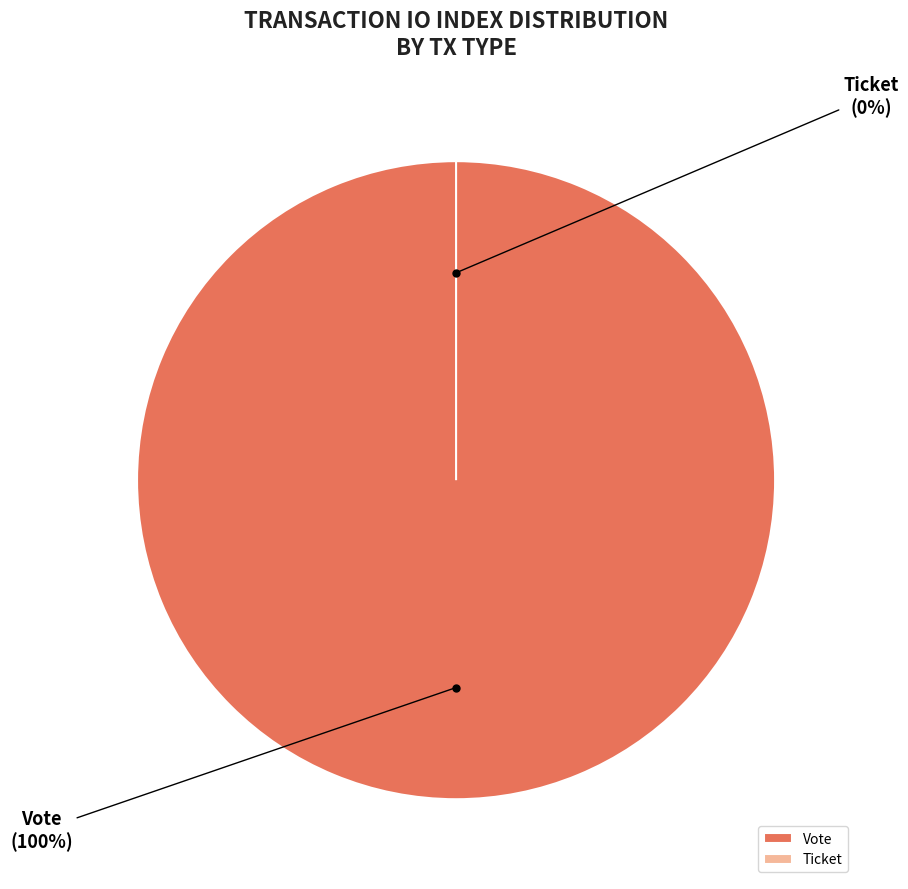

Count the number of slices in the pie.

2